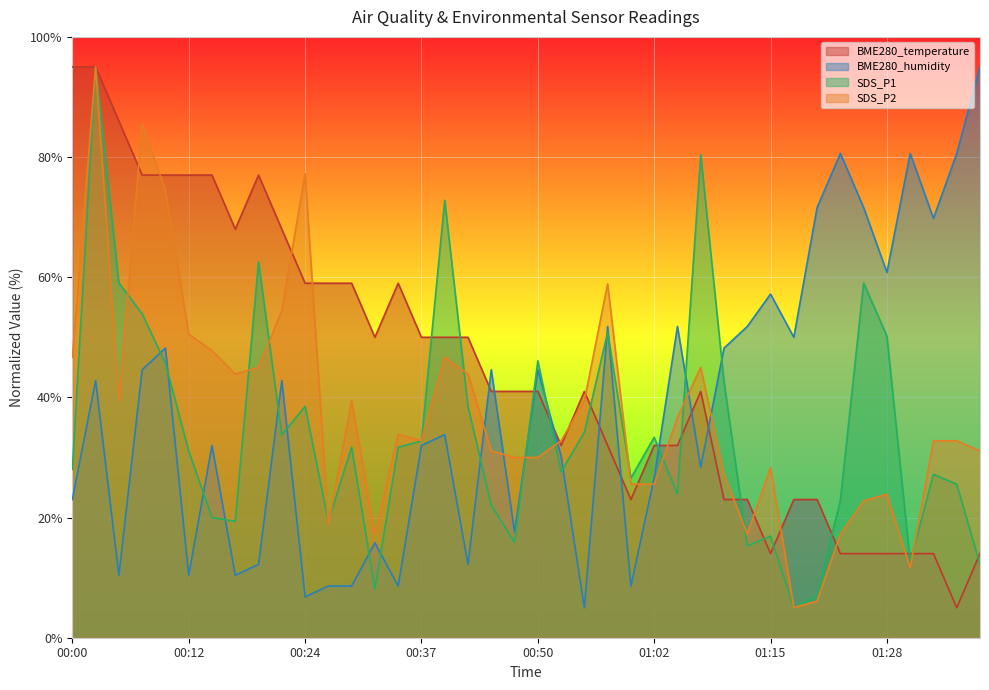

What is the label of the 1st point from the right?

01:39